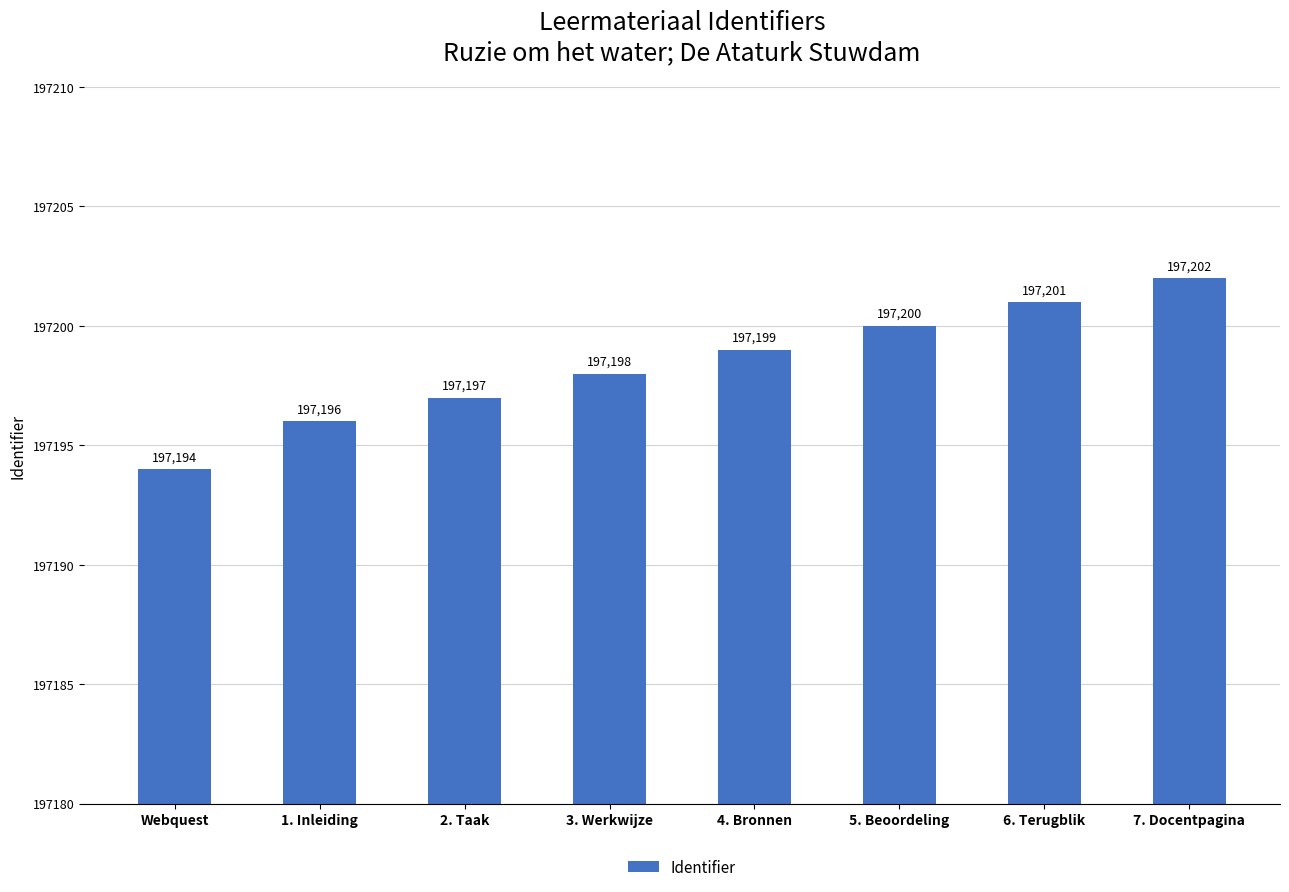

Does the chart contain any negative values?

No